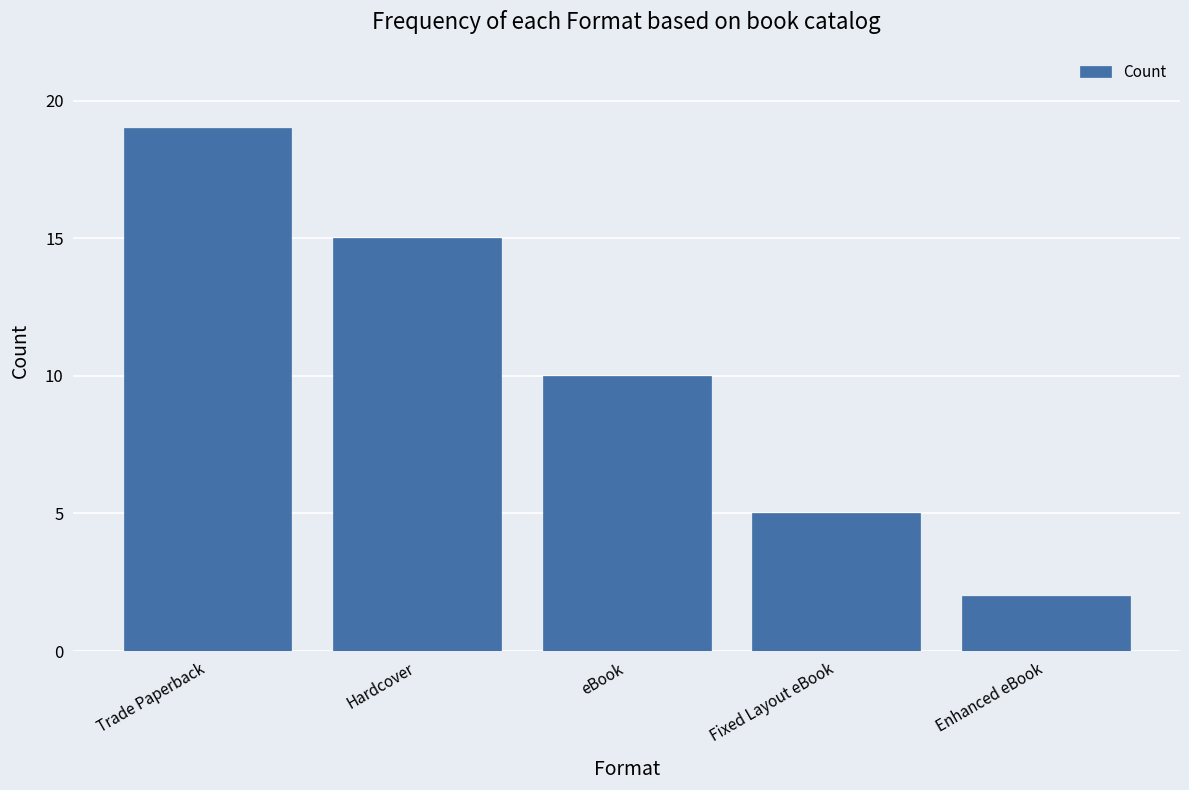

What is the difference between the maximum and minimum values?

17